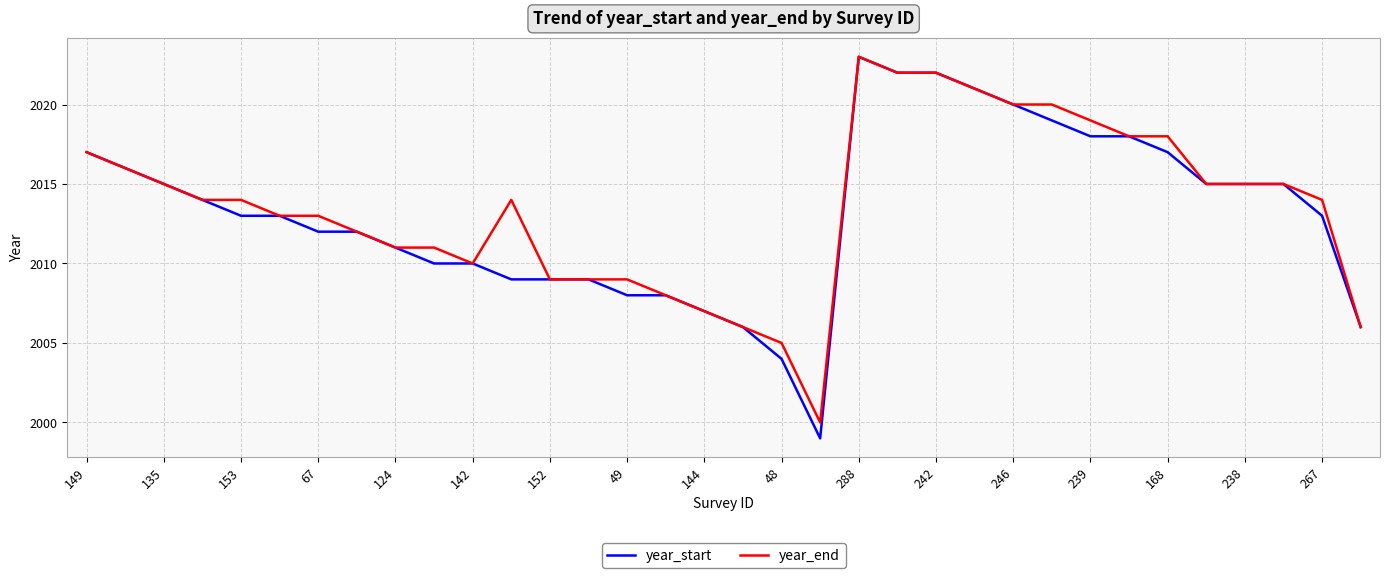

Which series has the largest range (max minus min)?

year_start